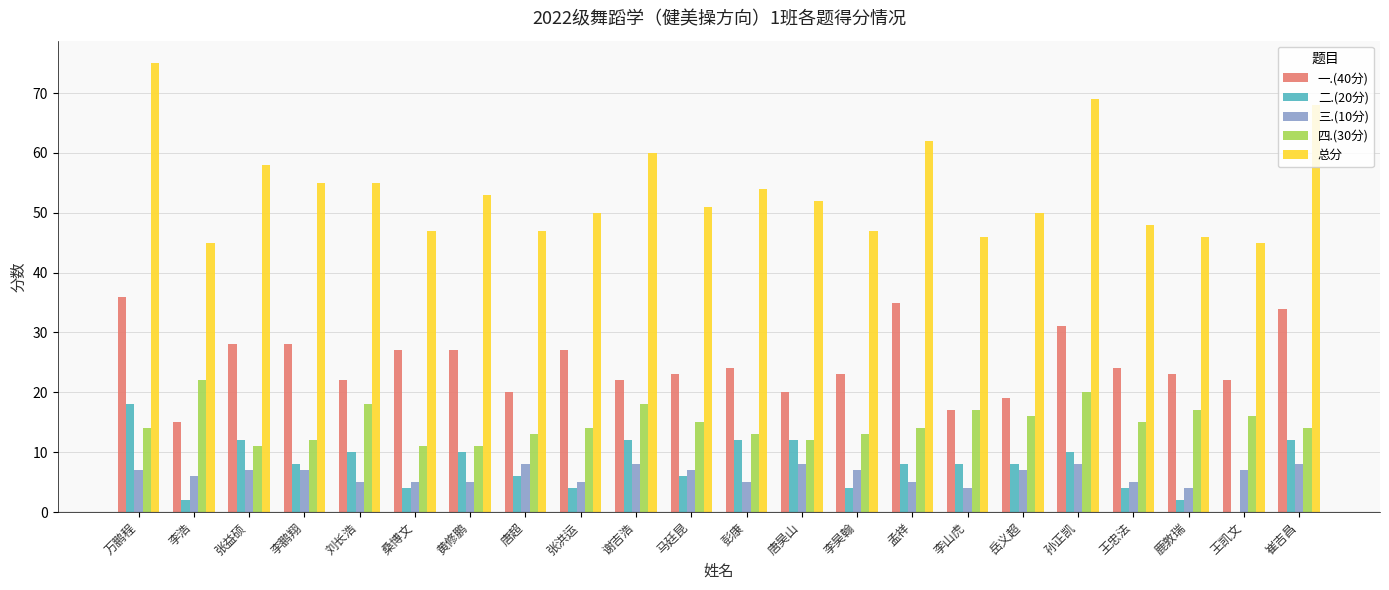

At which category is the sum across all series the highest?

万鹏程